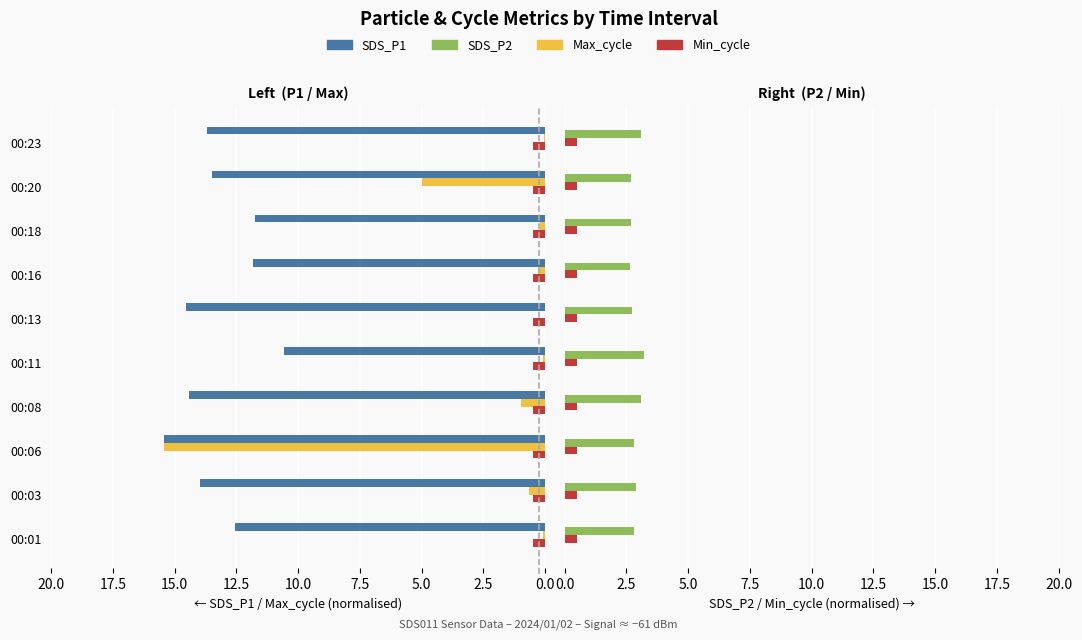

How many bars are there in each group?

4